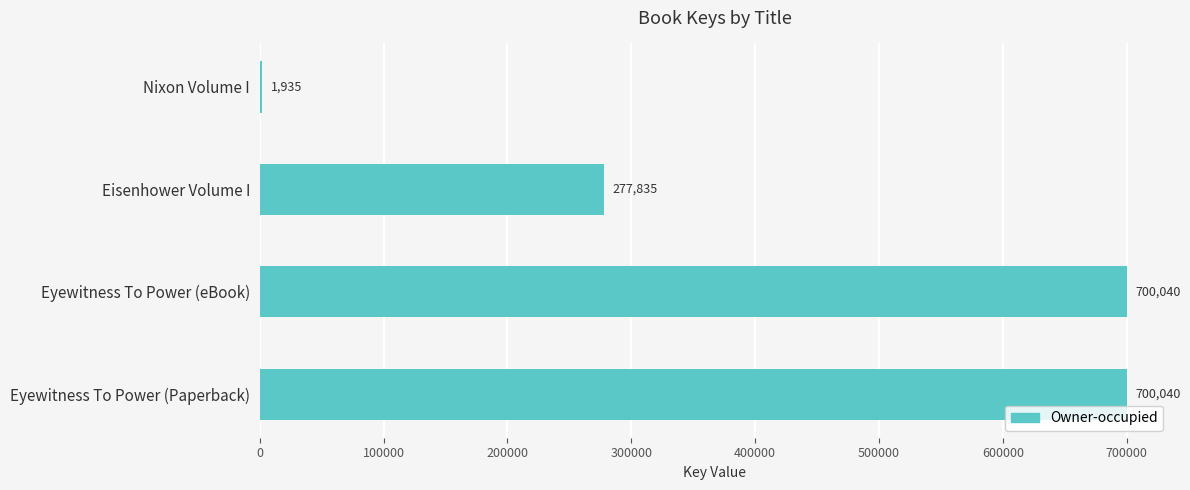

Which has a higher value, Eisenhower Volume I or Nixon Volume I?

Eisenhower Volume I